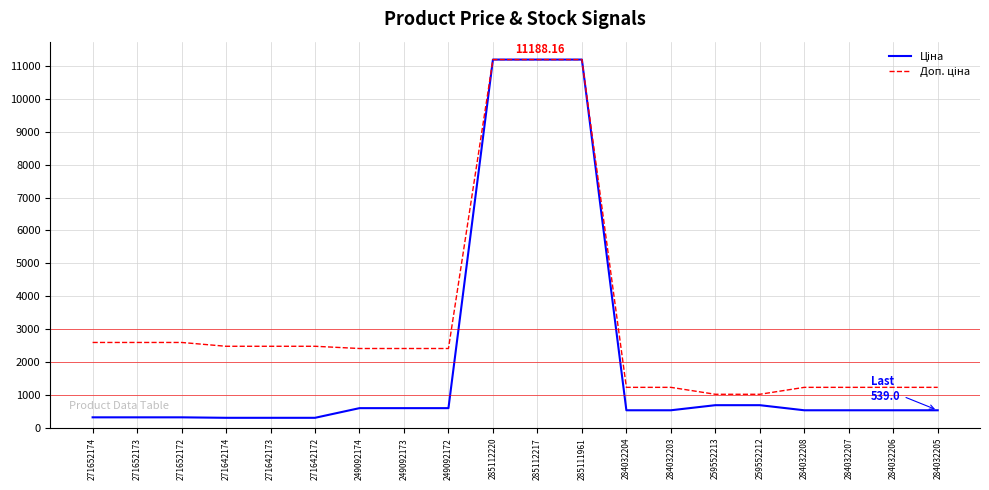

What is the total value across all series at 285112220?

22376.3